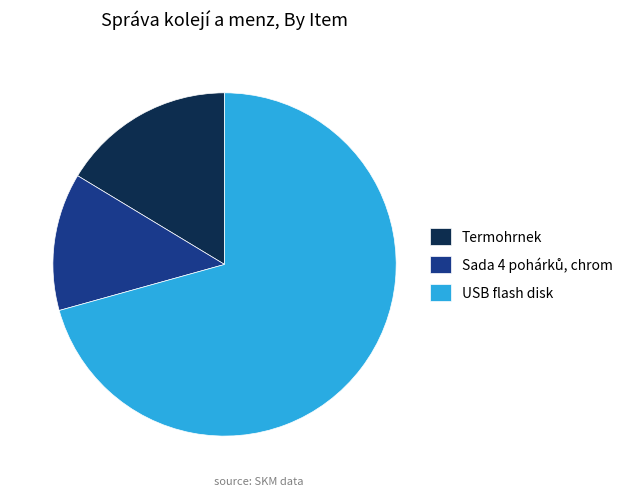

Is there a majority slice in this chart?

Yes